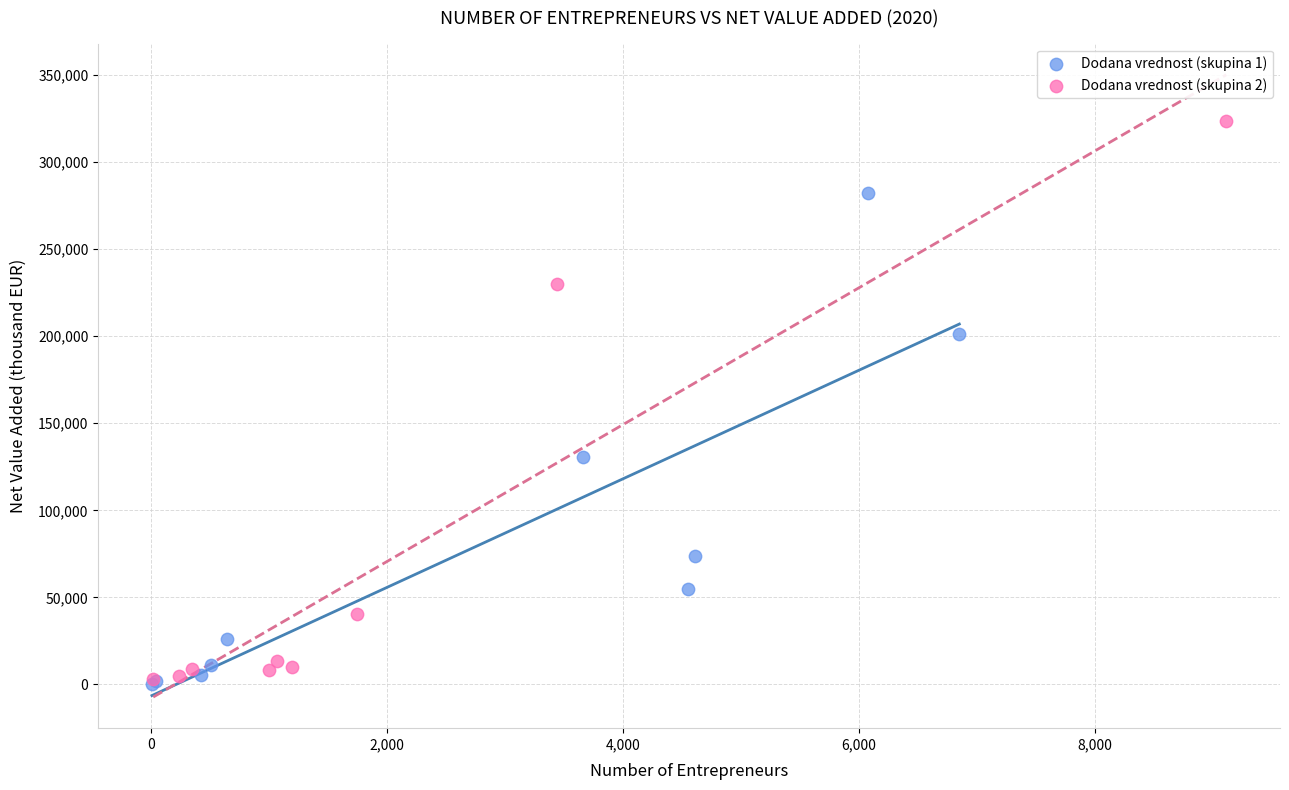

Which series has the largest Y range (max minus min)?

Dodana vrednost (skupina 2)